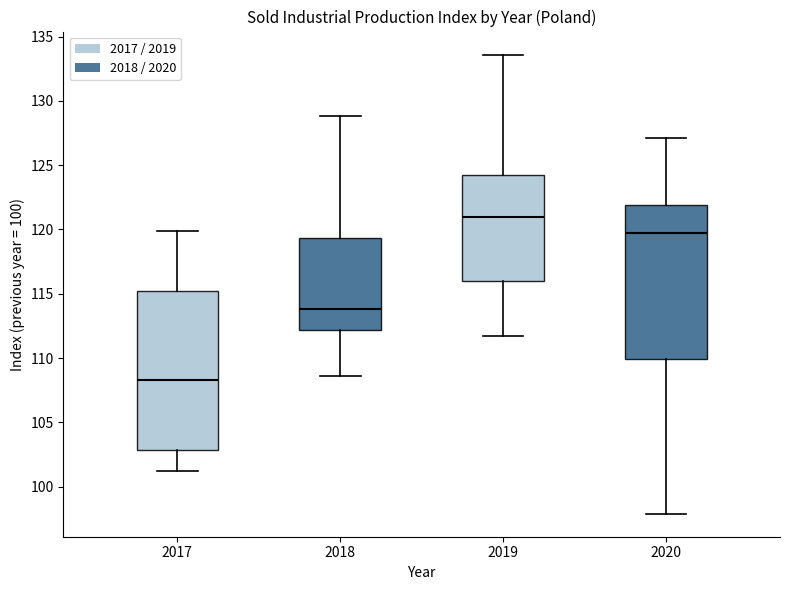

Which box has the lowest median line?

2017